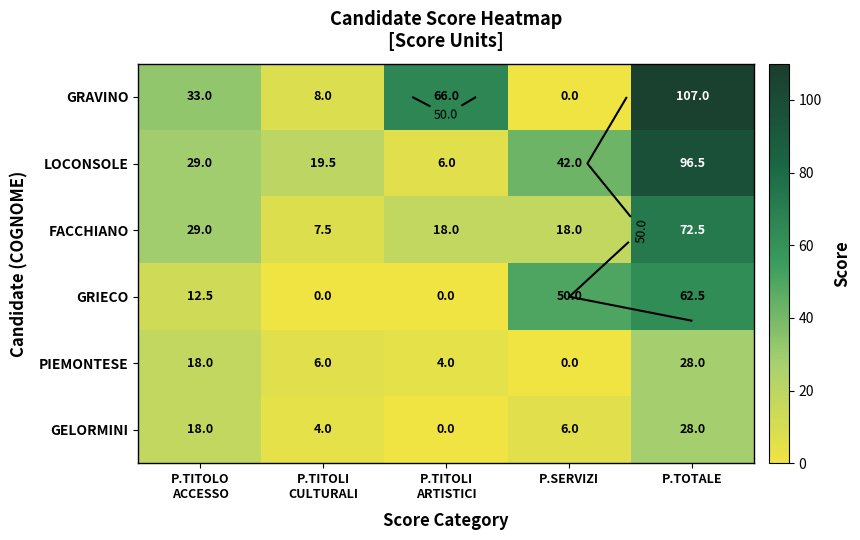

The GRIECO series shows -24.2 at P.TITOLI ARTISTICI. True or false?

False